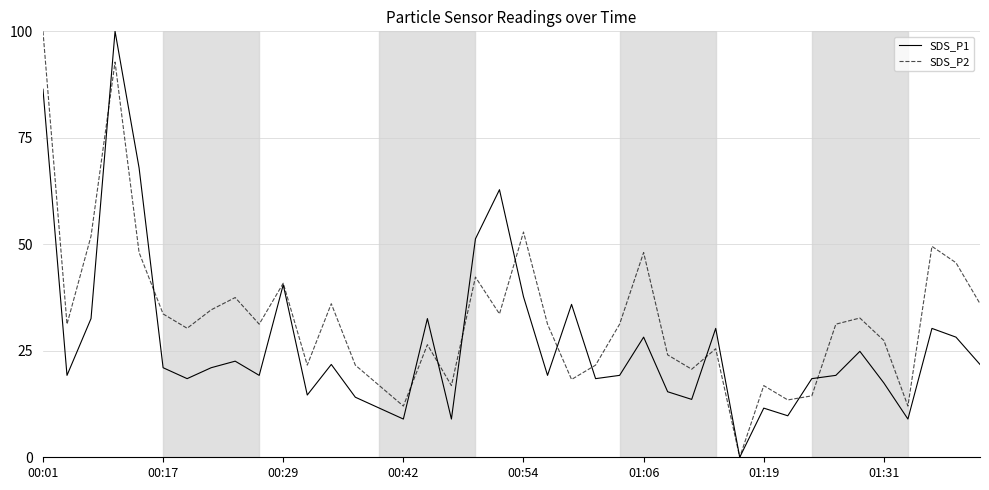

Rank the series by their average value, from lowest to highest.

SDS_P1, SDS_P2